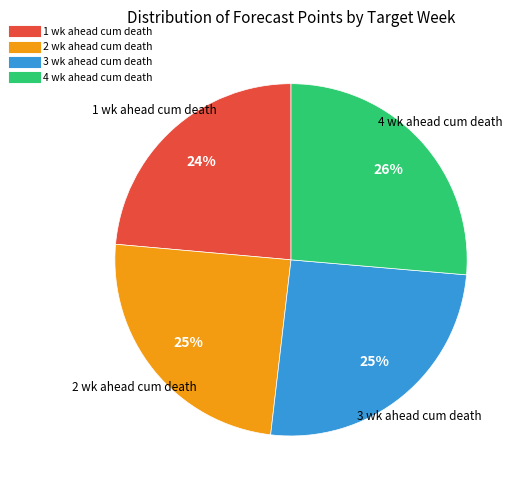

Is it true that 1 wk ahead cum death is 24% of the pie?

True